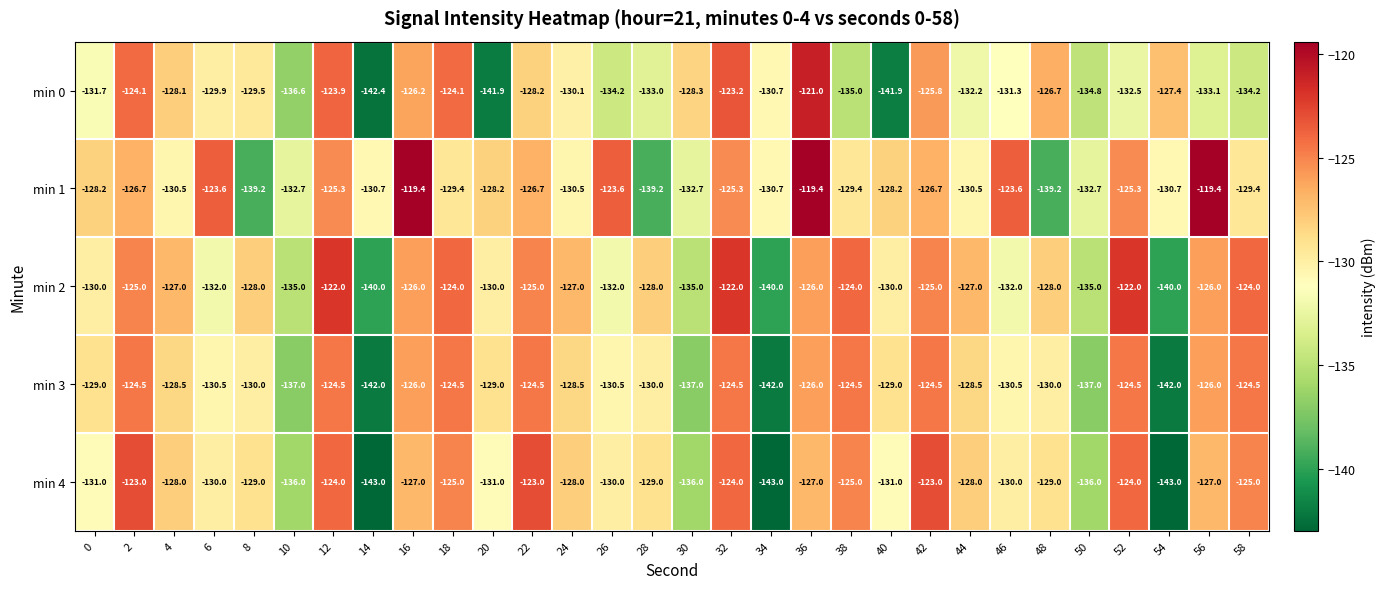

Which series changed the most between 6 and 50?

min 1